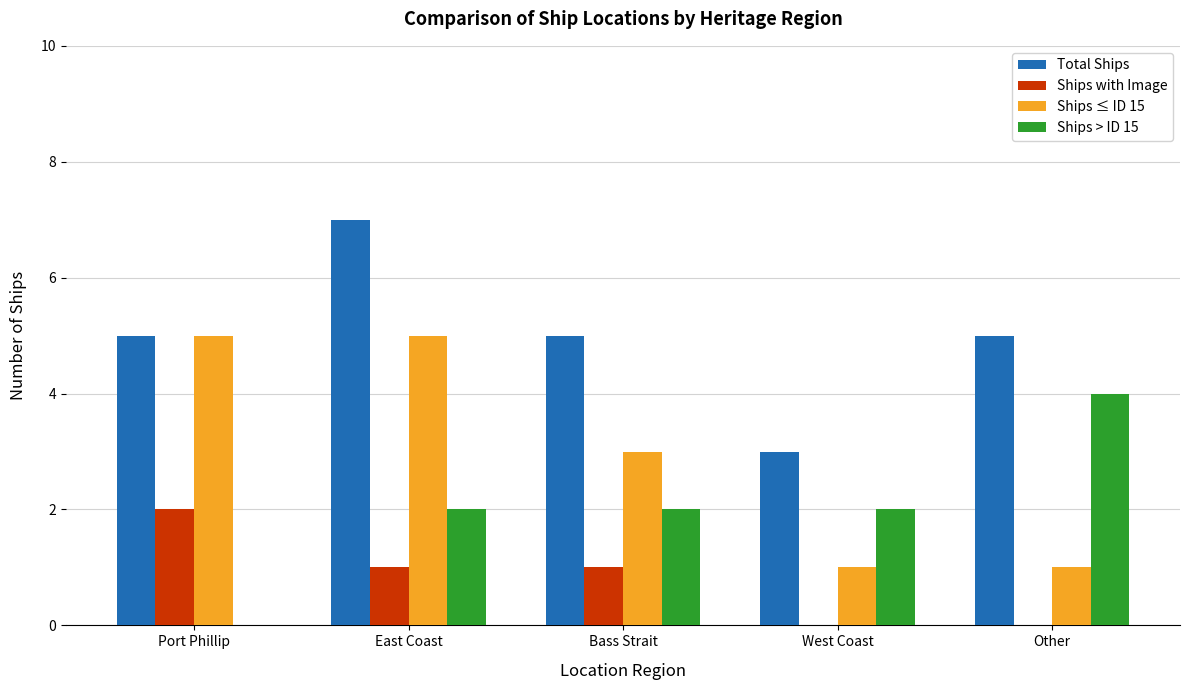

Which category has the highest value in the Total Ships series?

East Coast